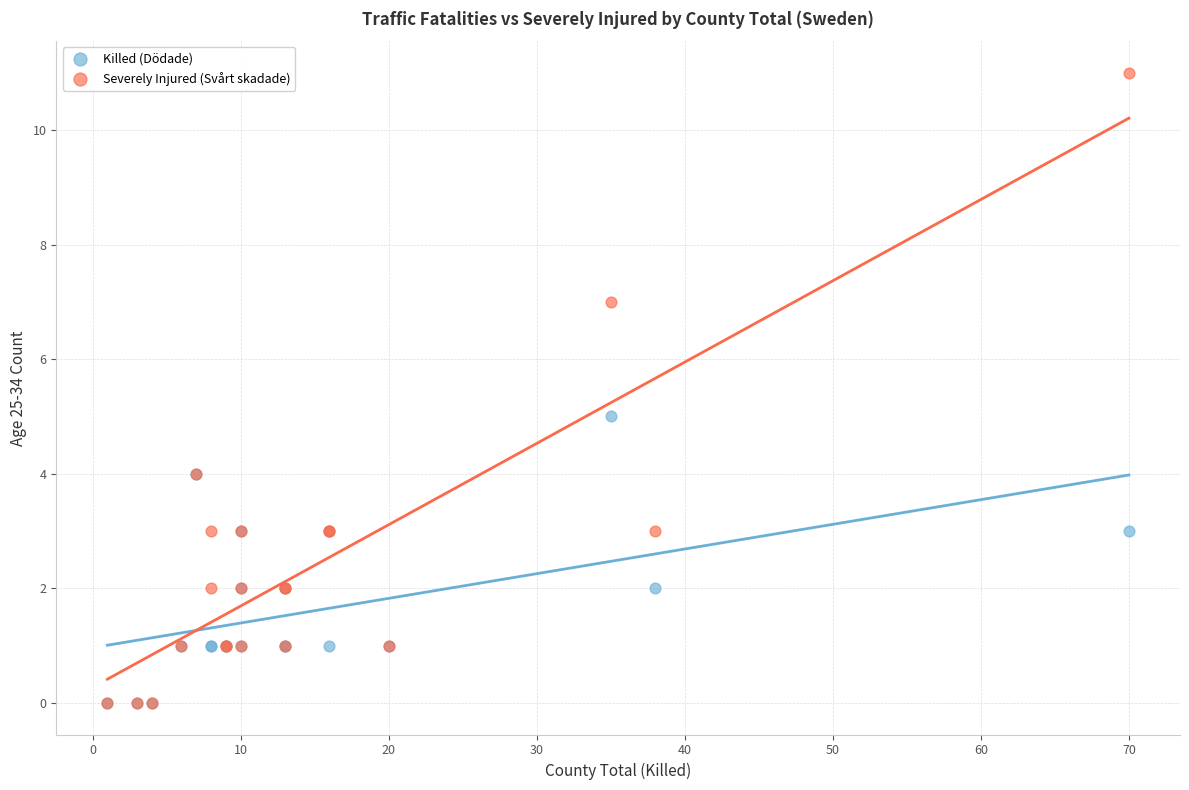

Which series contains the highest Y value?

Severely Injured (Svårt skadade)